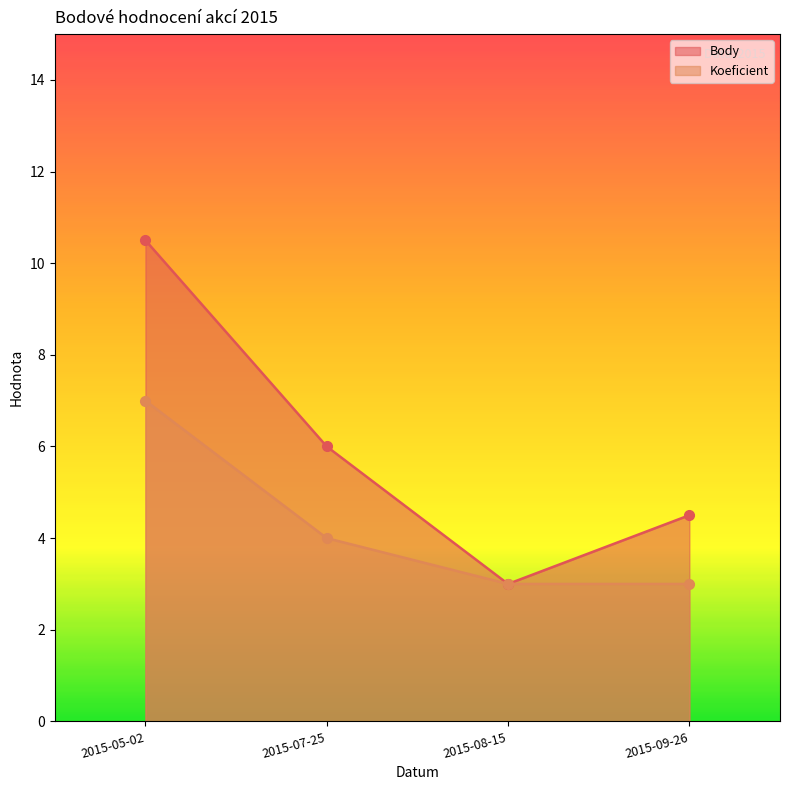

What is the difference between the highest and lowest values at 2015-07-25?

2.0